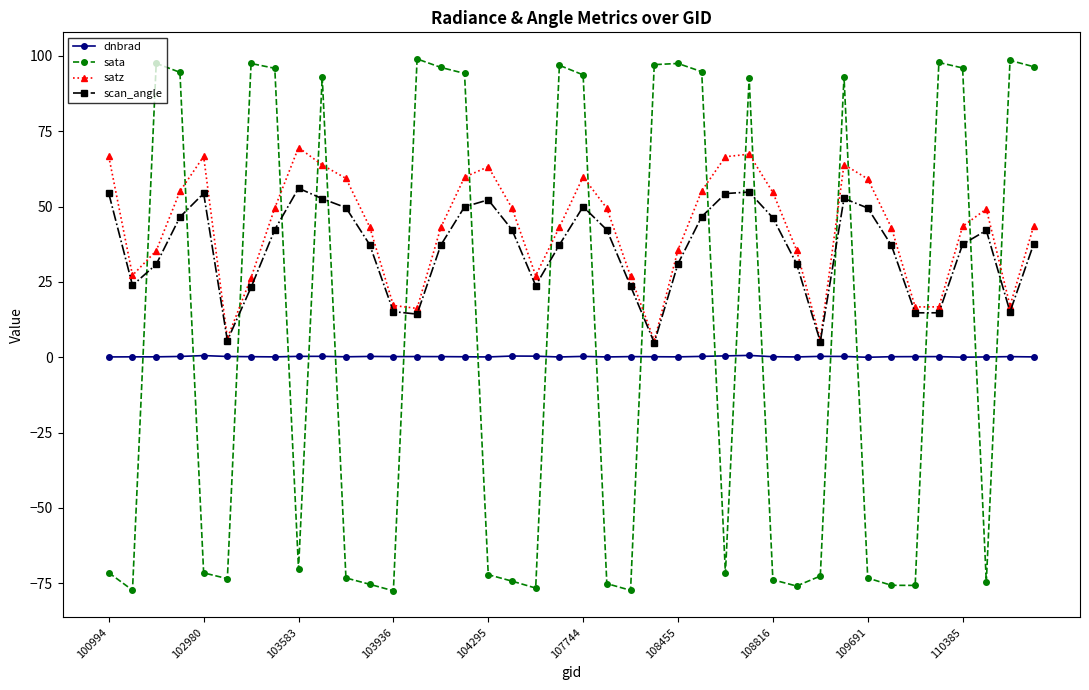

True or false: dnbrad and scan_angle intersect in this chart.

False